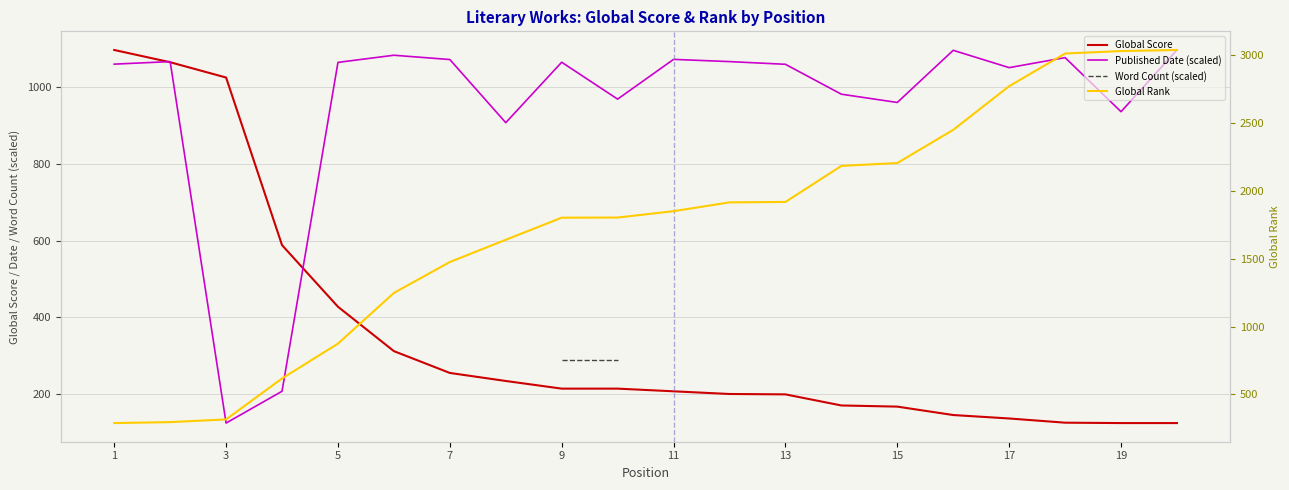

What is the spread (max minus min) of values at 9?

1590.0